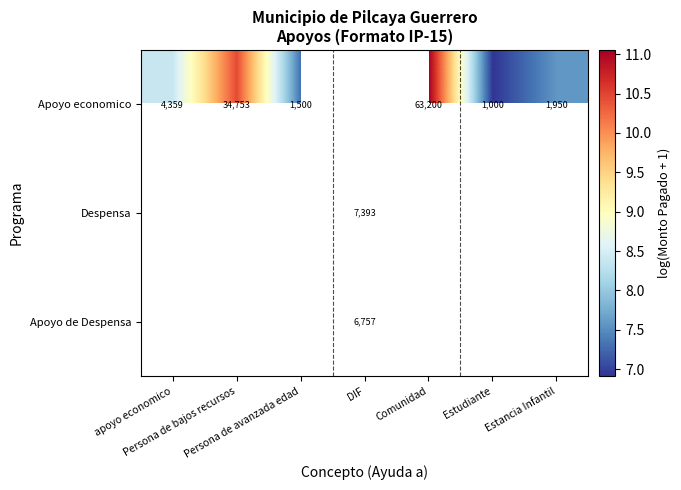

Is it true that Apoyo de Despensa equals 3.7 at DIF?

False